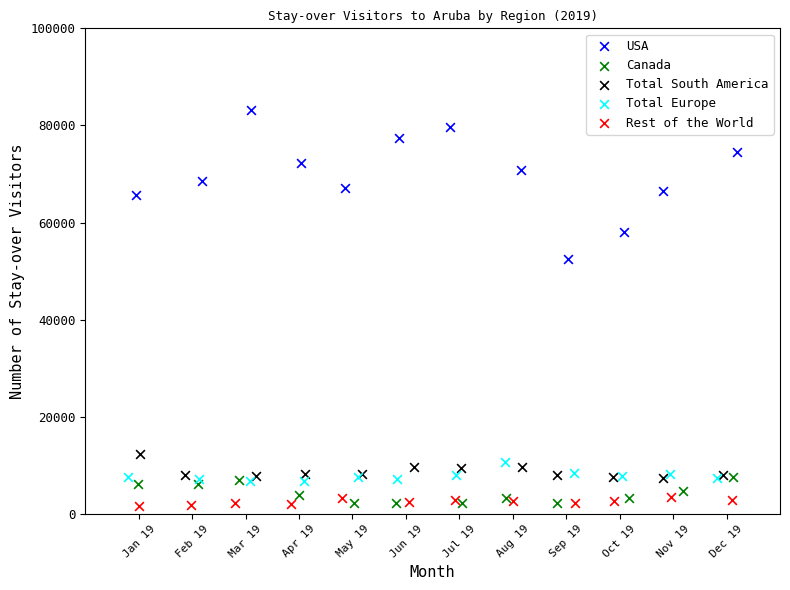

Which series contains the highest Y value?

USA